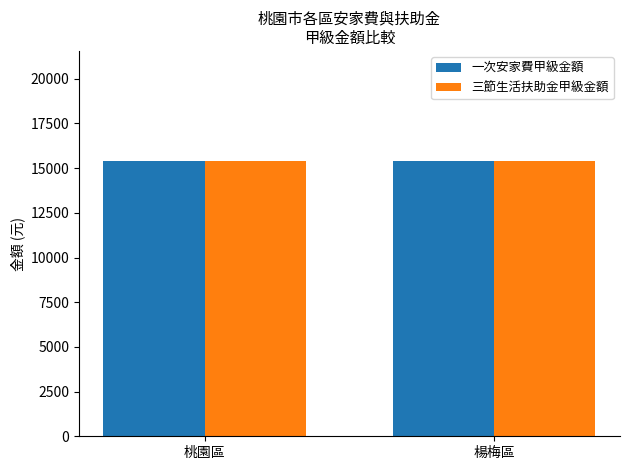

Where is 三節生活扶助金甲級金額 nearest to the value 7700?

桃園區